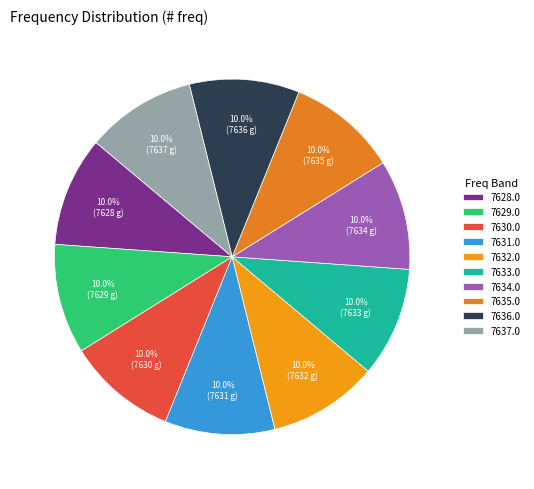

How many segments does this pie chart have?

10